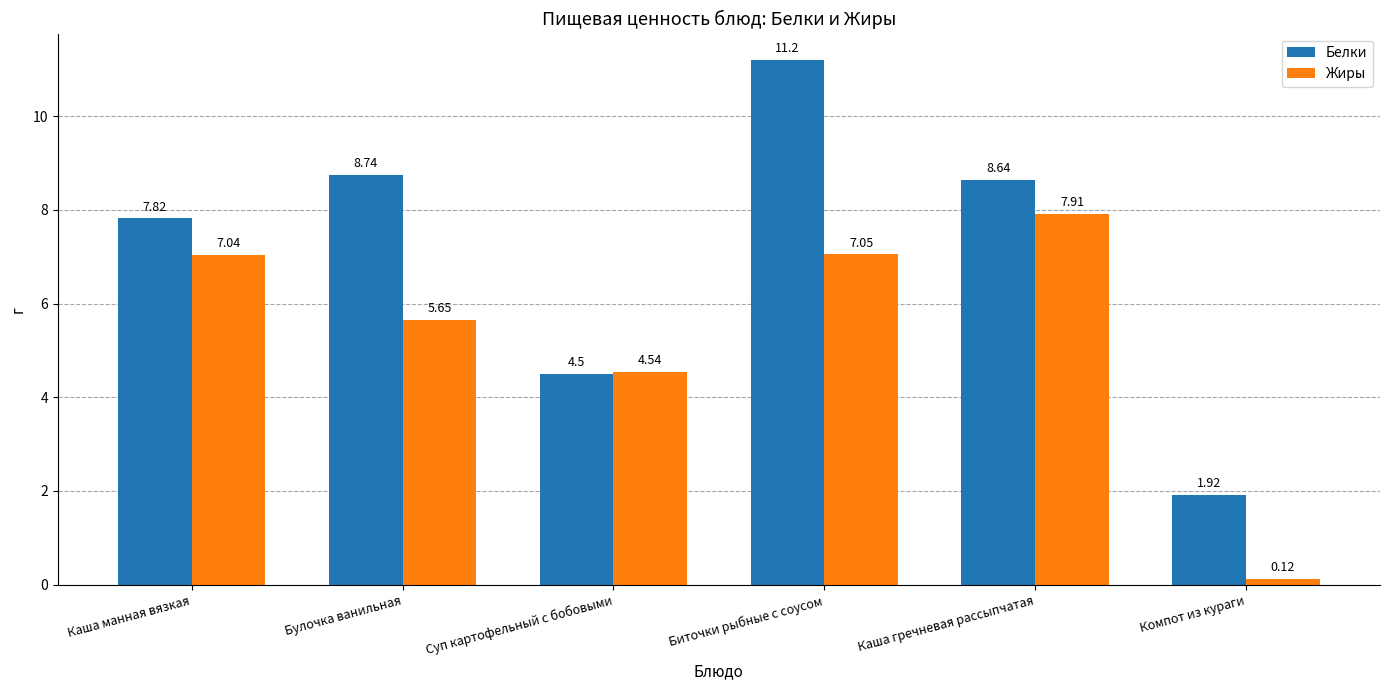

At which category does the chart reach its peak across all series?

Биточки рыбные с соусом